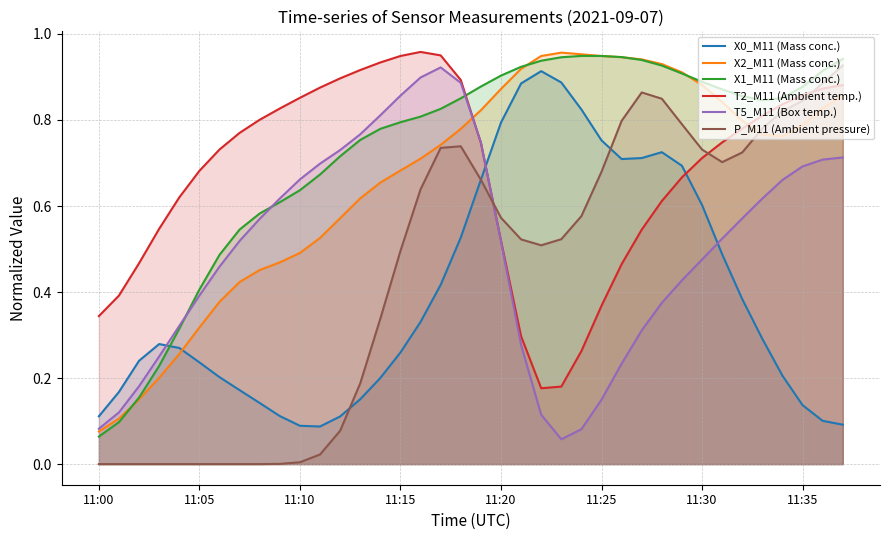

What is the value of the X2_M11 (Mass conc.) point at the 33rd from the left?

0.8